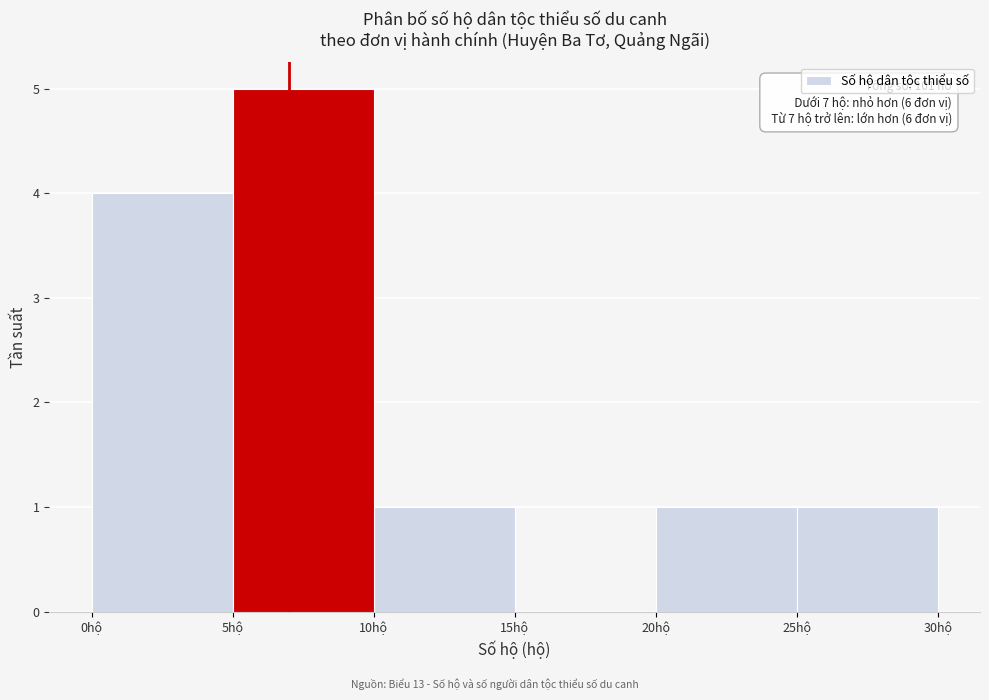

Which range on the x-axis has the tallest bar?

5 to 10